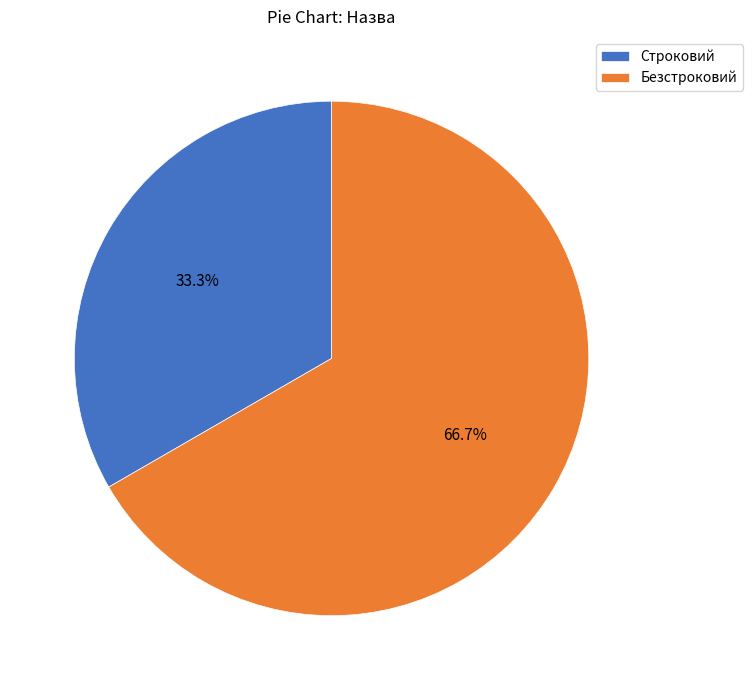

Is it true that Безстроковий is 61% of the pie?

False